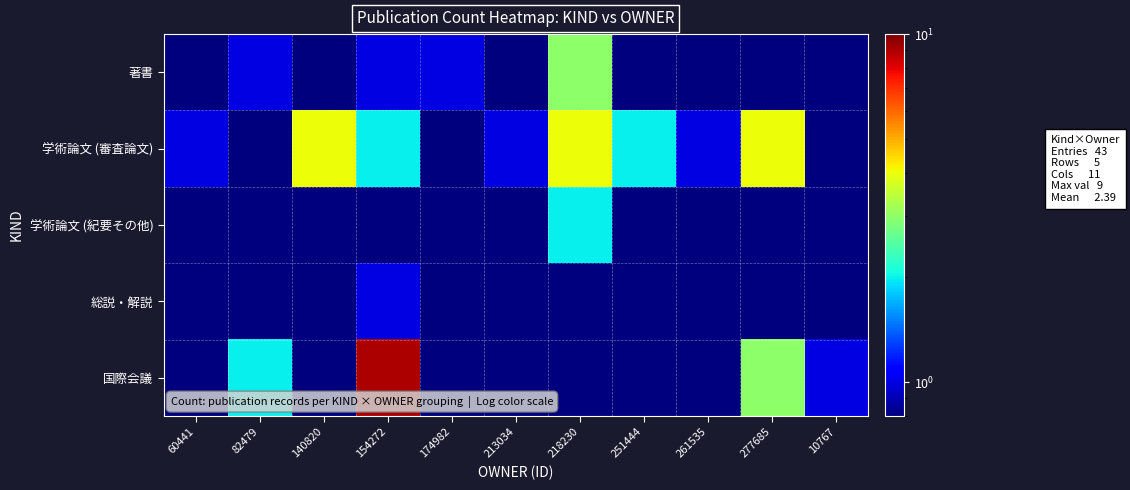

Which series changed the most between 154272 and 218230?

国際会議